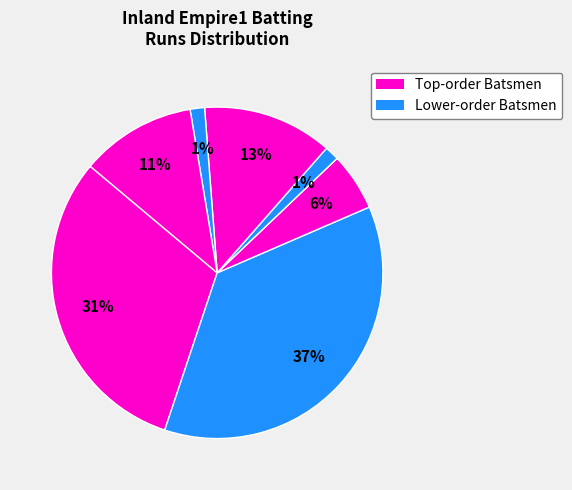

Does any single category account for the majority?

No